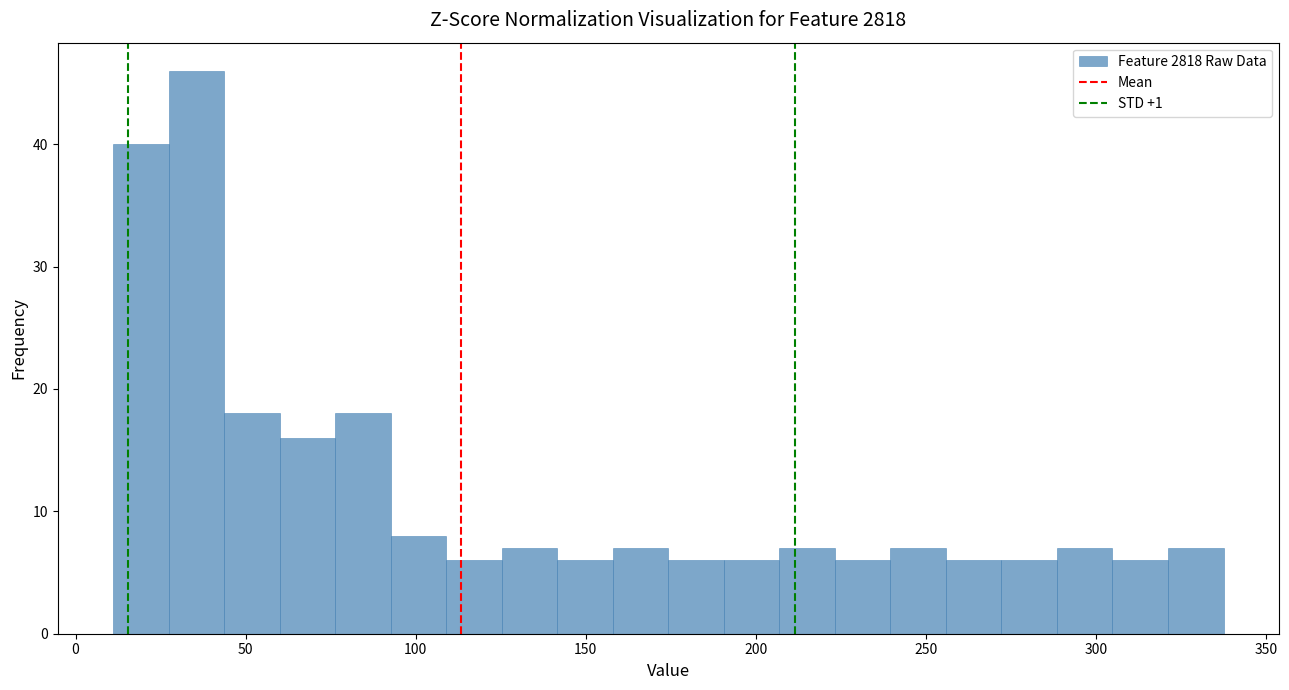

Read against the x-axis, roughly where is the centre of the tallest bar?

35